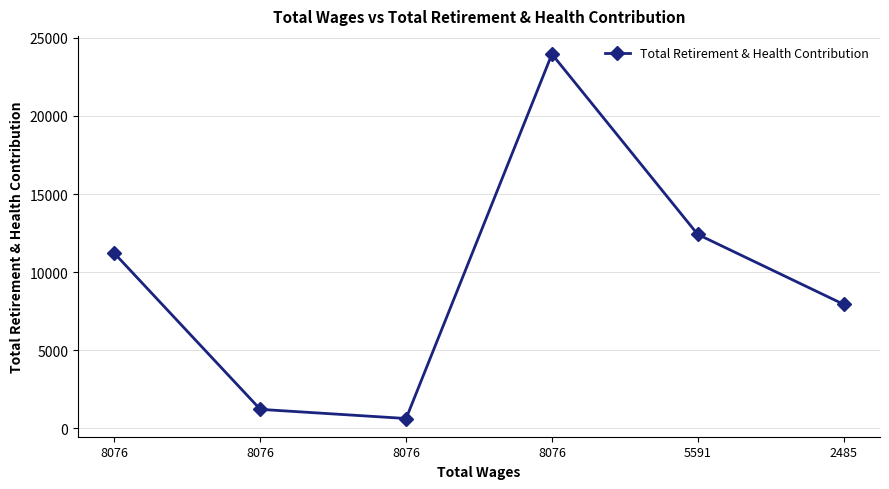

Count the number of categories in the chart.

6